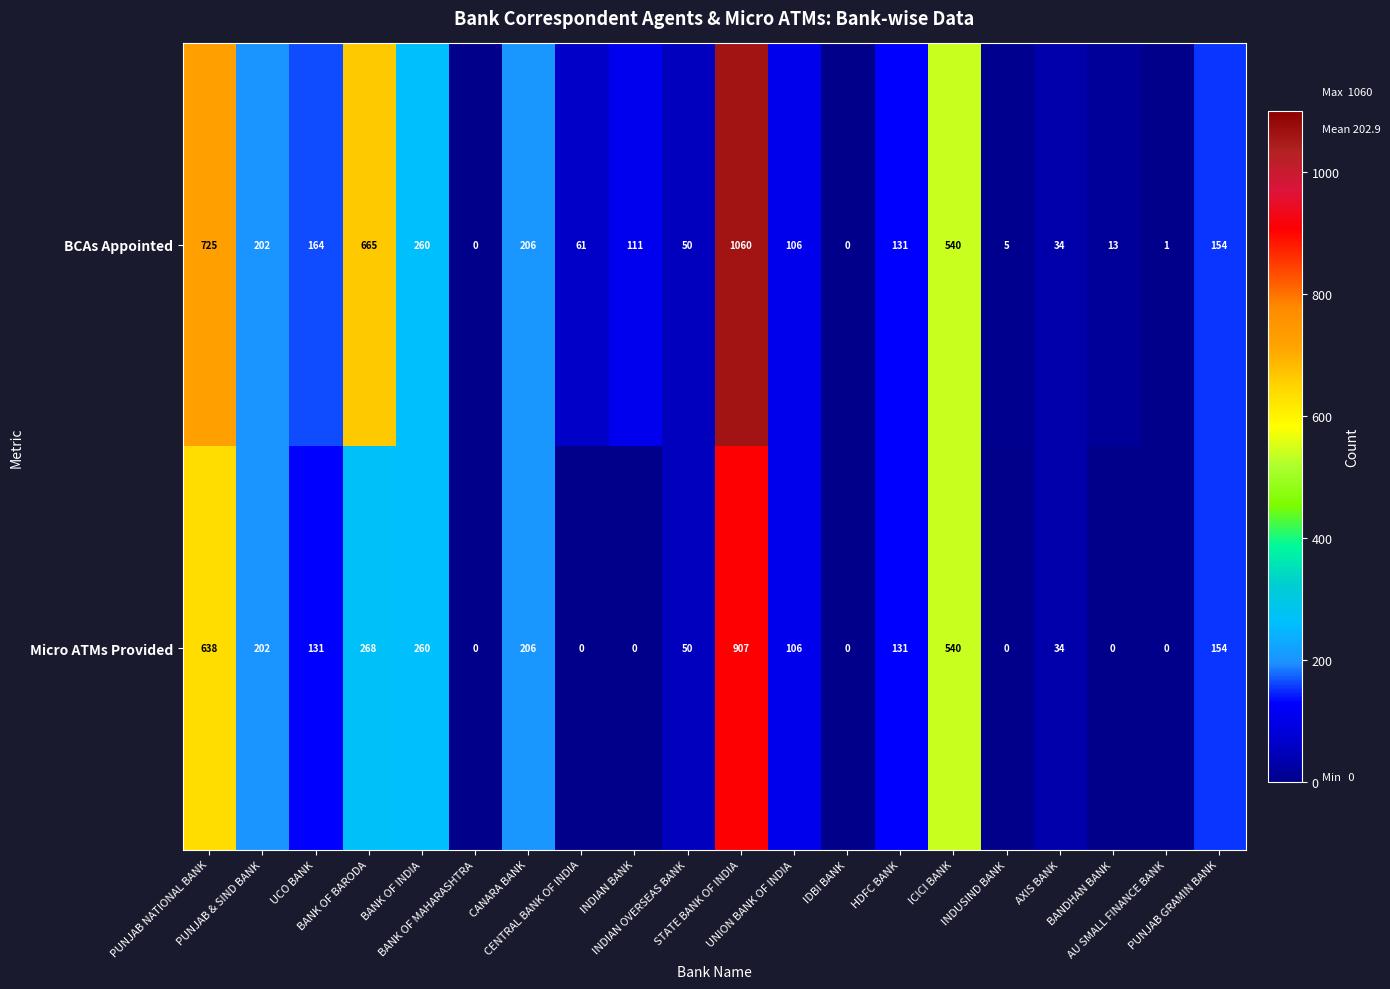

Rank the series by their maximum value, from highest to lowest.

BCAs Appointed, Micro ATMs Provided